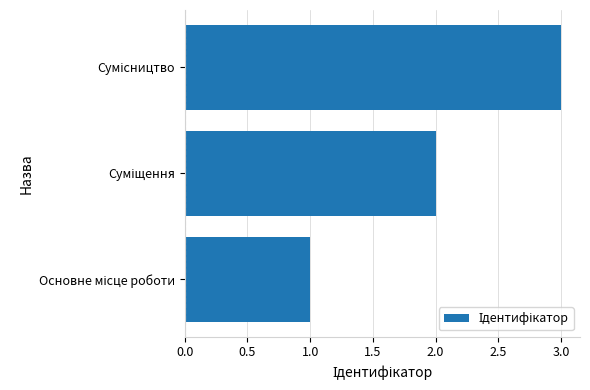

What is the sum of all values?

6